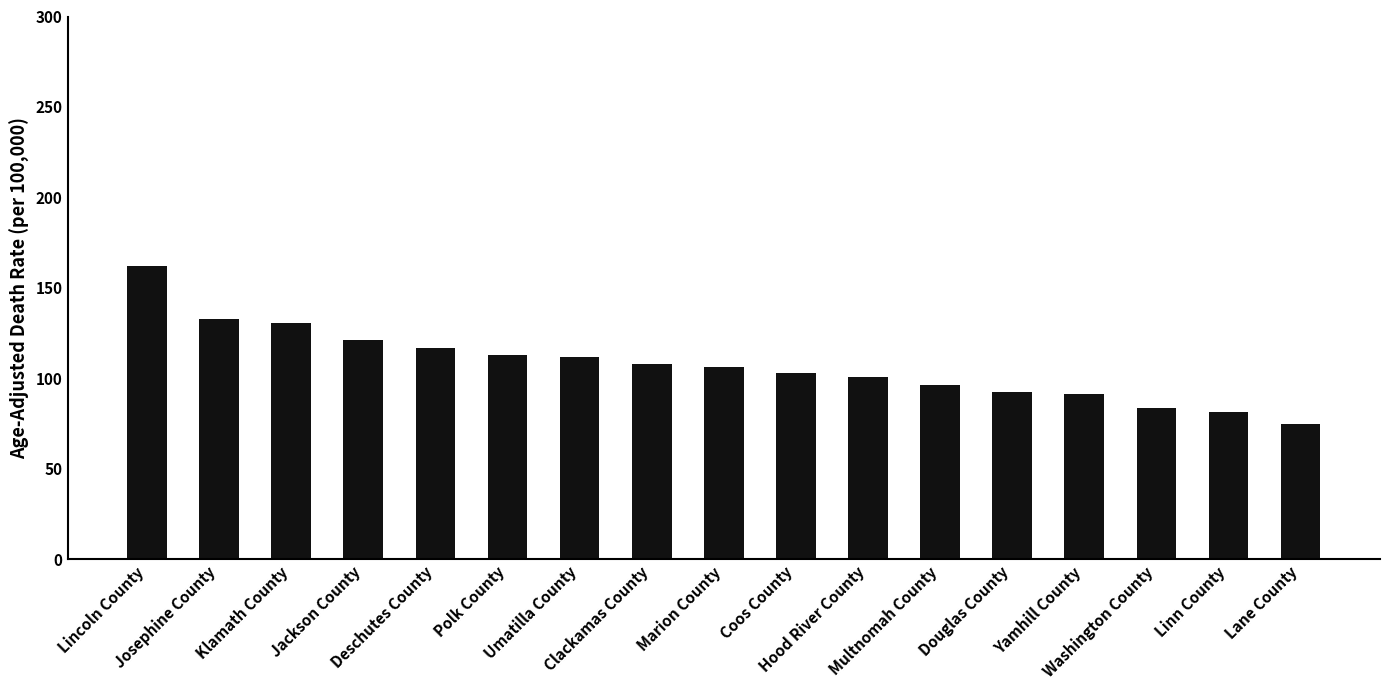

Where does the data first go above 106?

Lincoln County